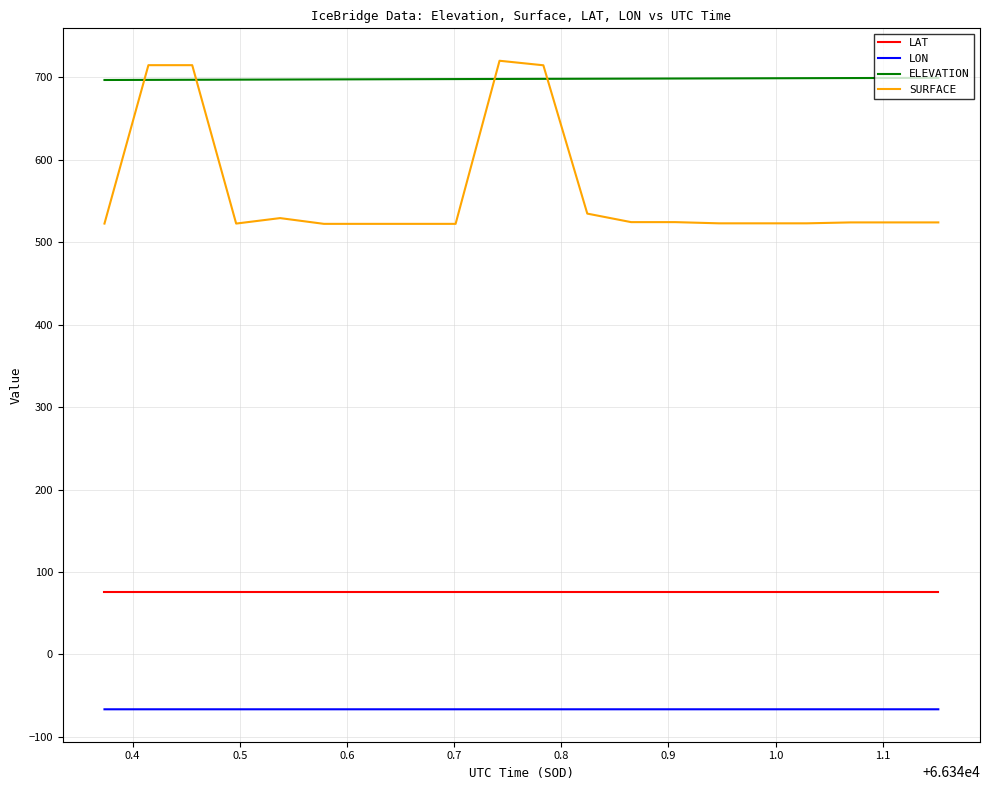

Which series has the widest spread of values?

SURFACE